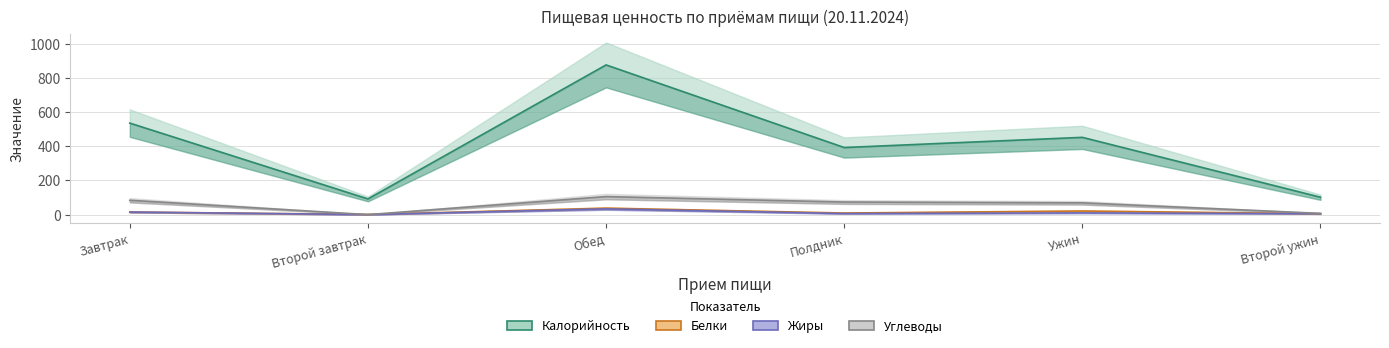

What is the label of the 5th point from the left?

Ужин